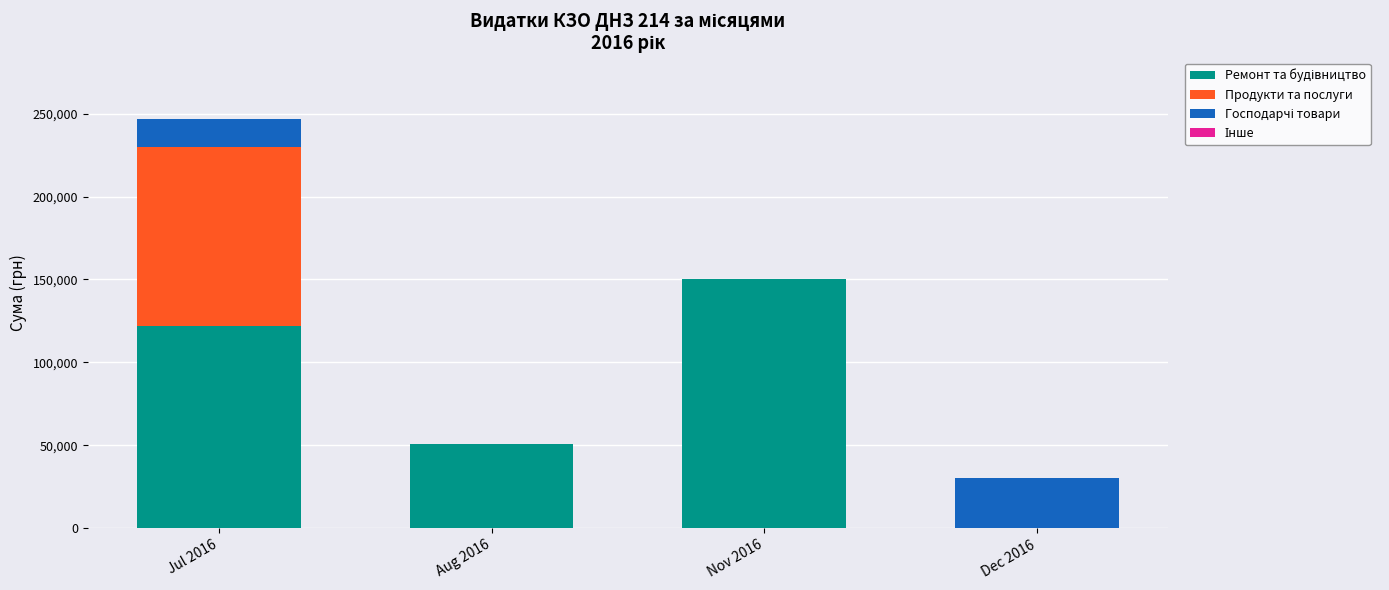

At which category is the sum across all series the highest?

Jul 2016